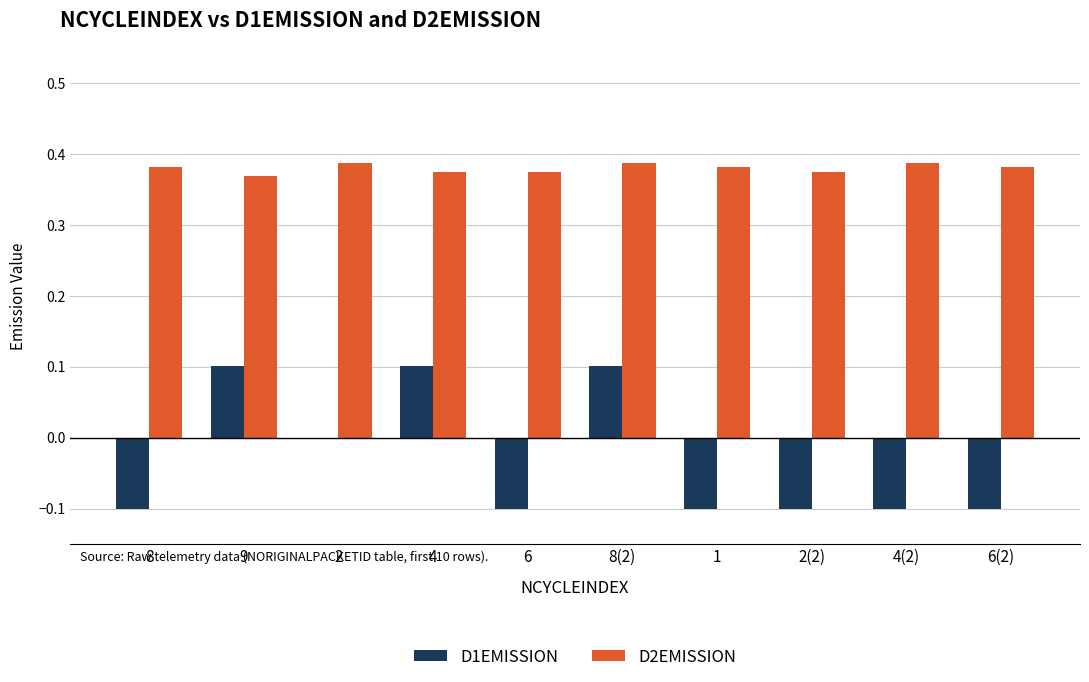

Count the D2EMISSION values in the range 0 to 1.

10